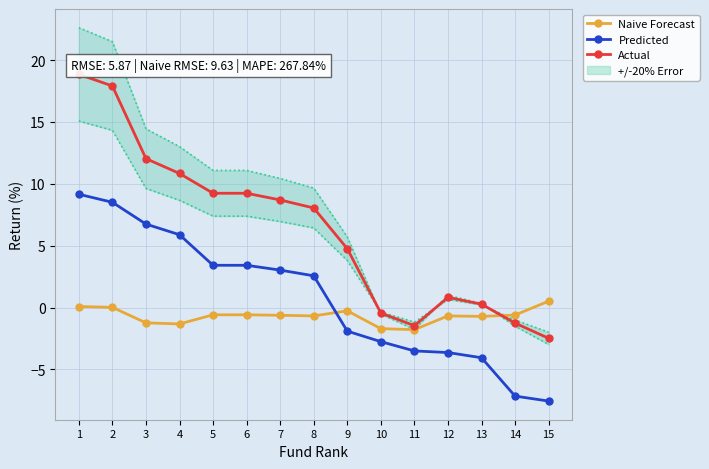

What value does the Predicted series have at 3?

6.8